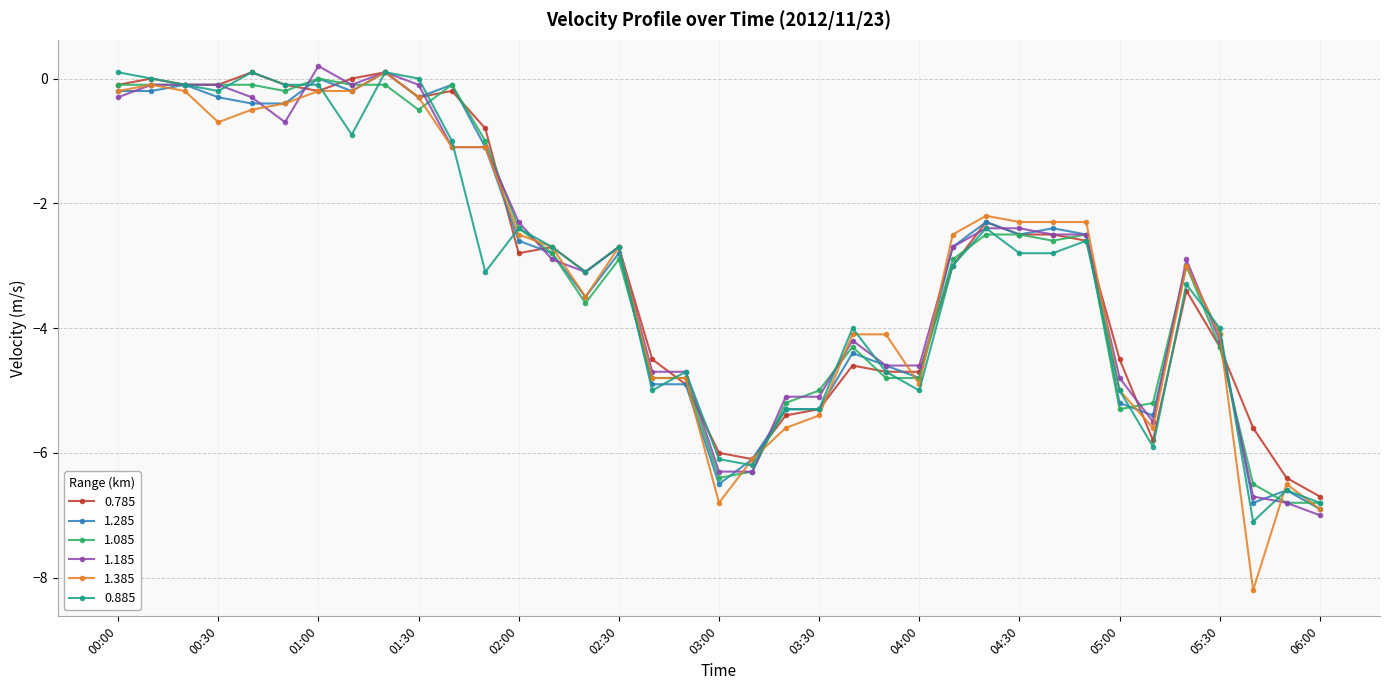

What are all the series names shown in the legend?

0.785, 1.285, 1.085, 1.185, 1.385, 0.885